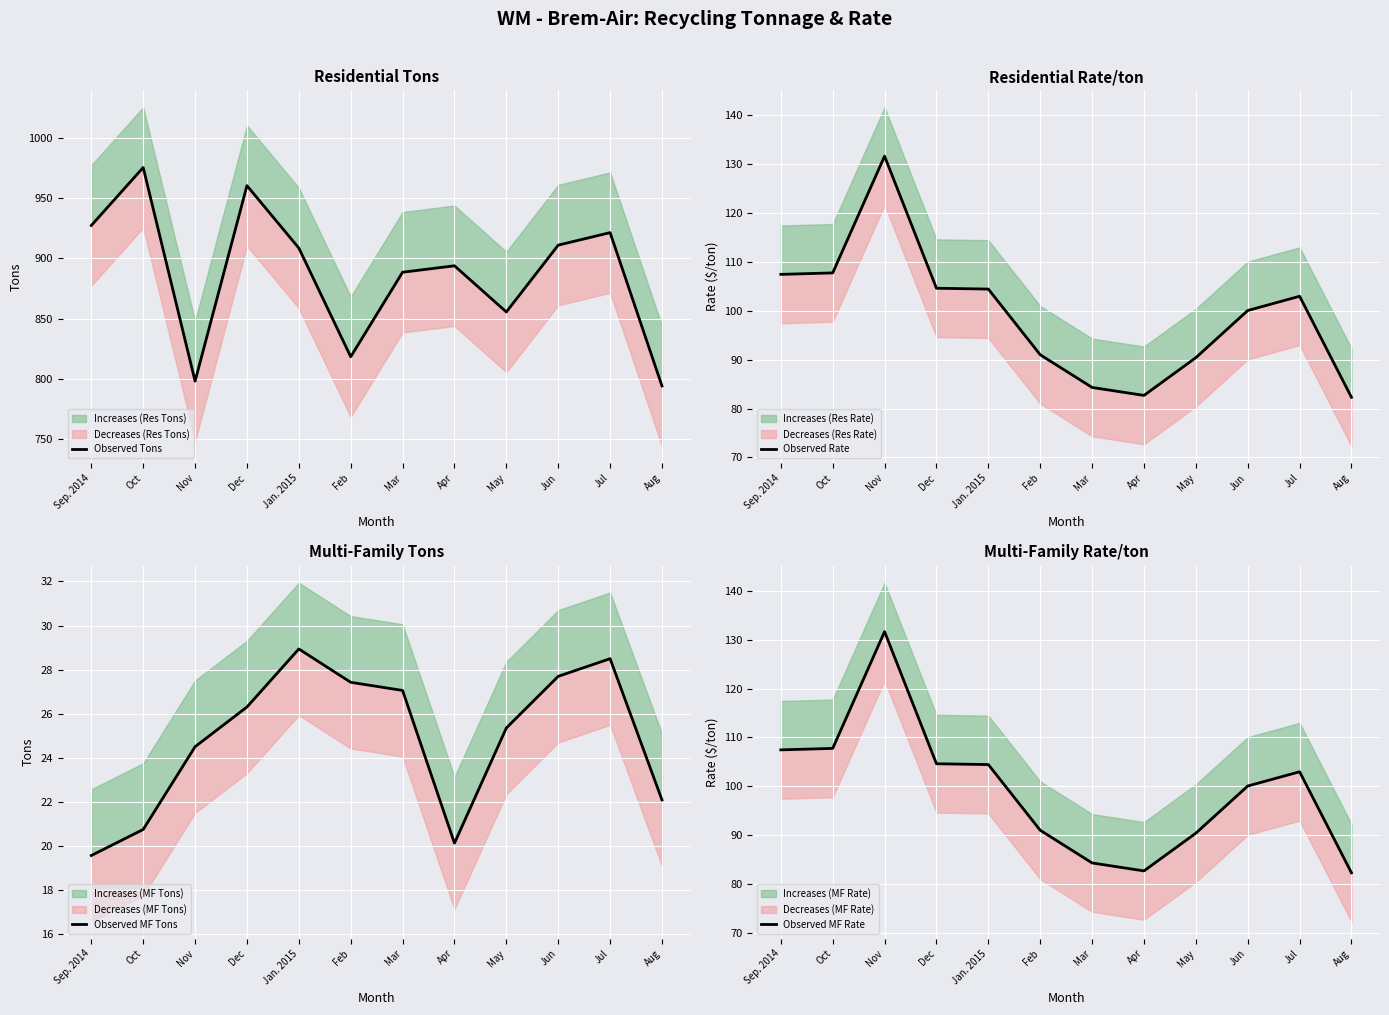

What is the difference between the highest and lowest values at Jan. 2015?

879.7